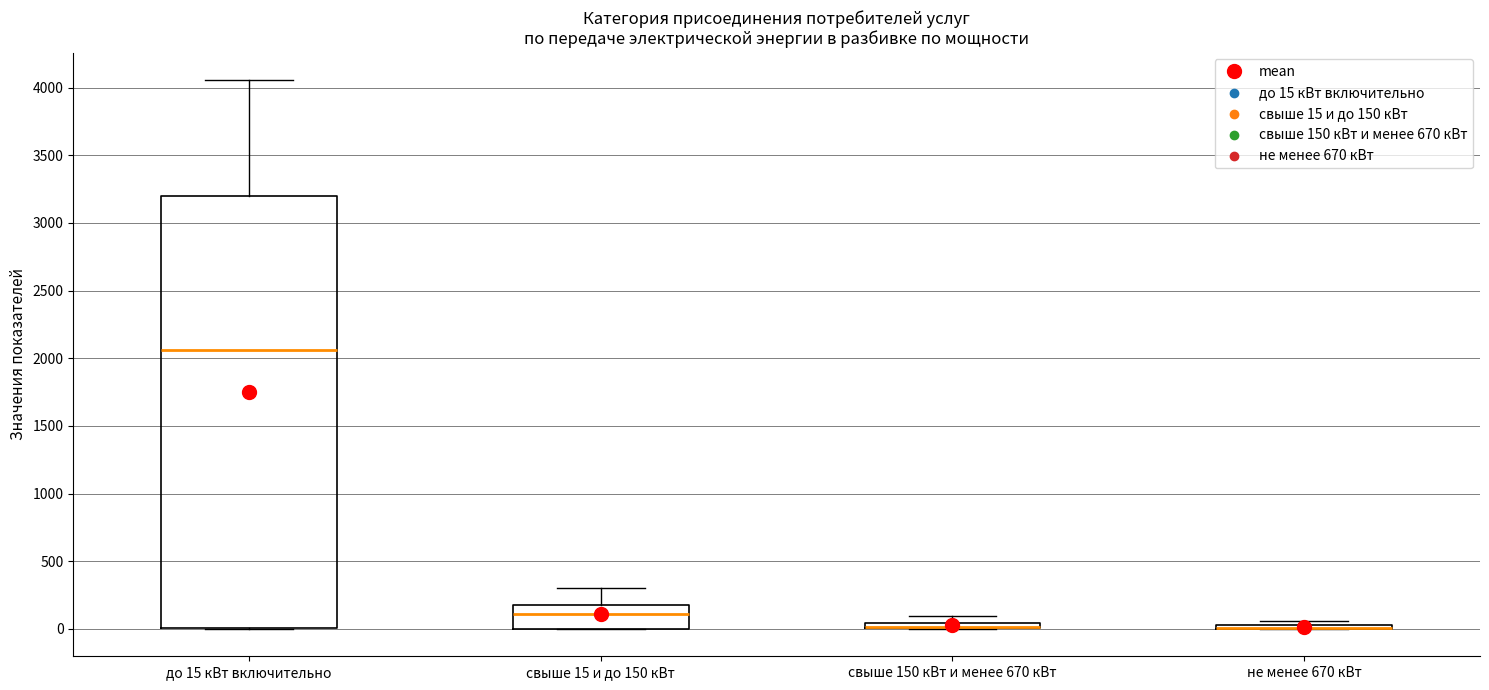

Which box is the tallest, from its lower edge to its upper edge?

до 15 кВт включительно